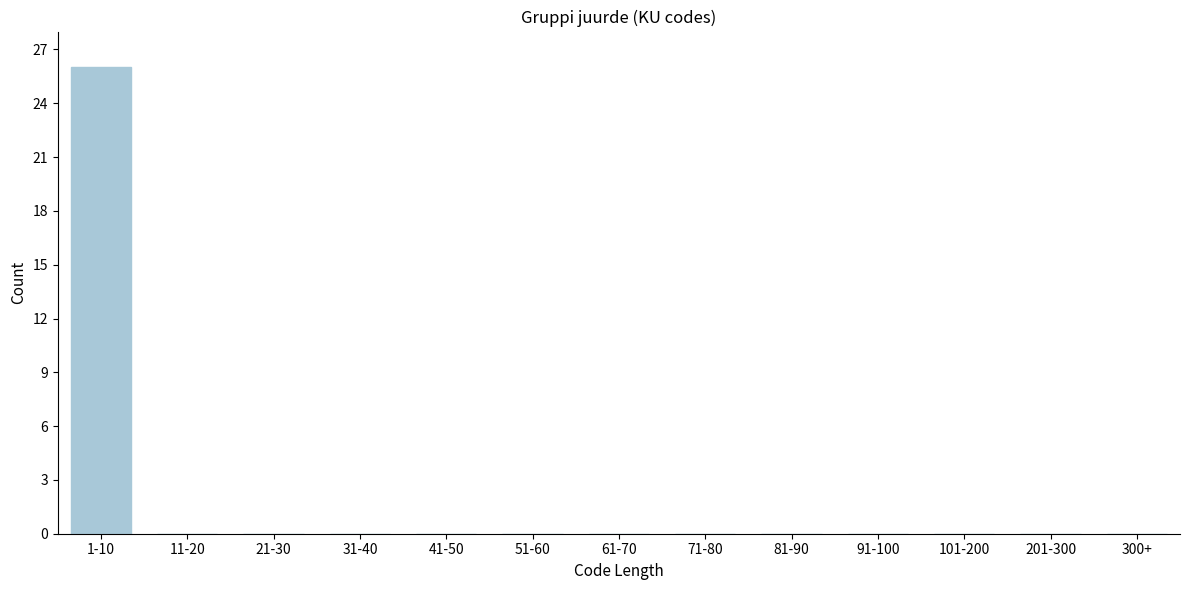

Reading left to right, what are all the values shown in this chart?

1-10=26	11-20=0	21-30=0	31-40=0	41-50=0	51-60=0	61-70=0	71-80=0	81-90=0	91-100=0	101-200=0	201-300=0	300+=0